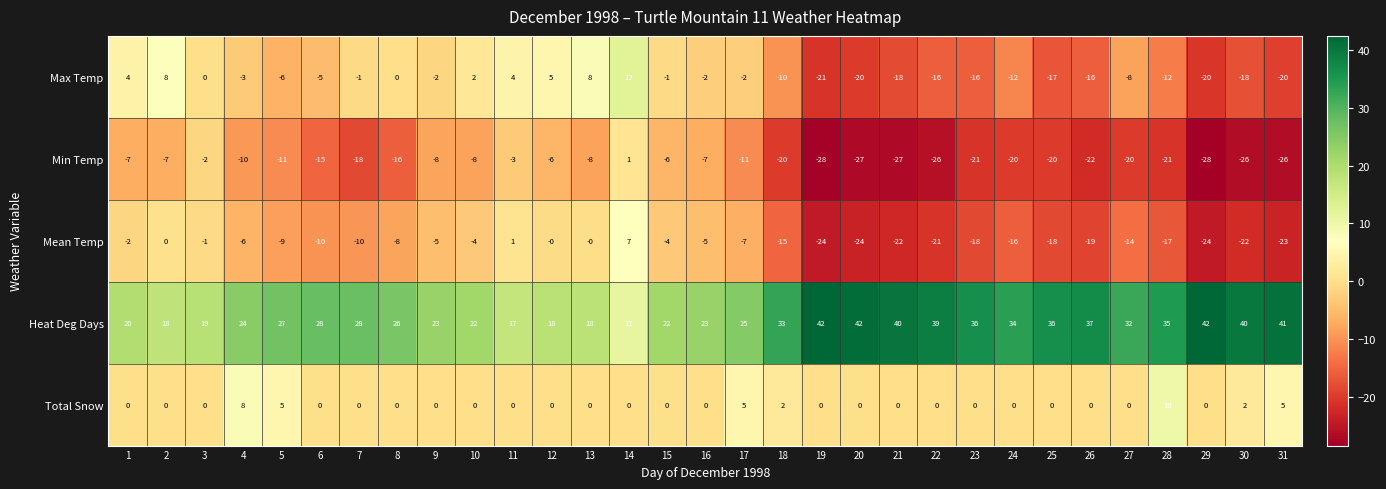

The value of Min Temp at 8 is -7. True or false?

False